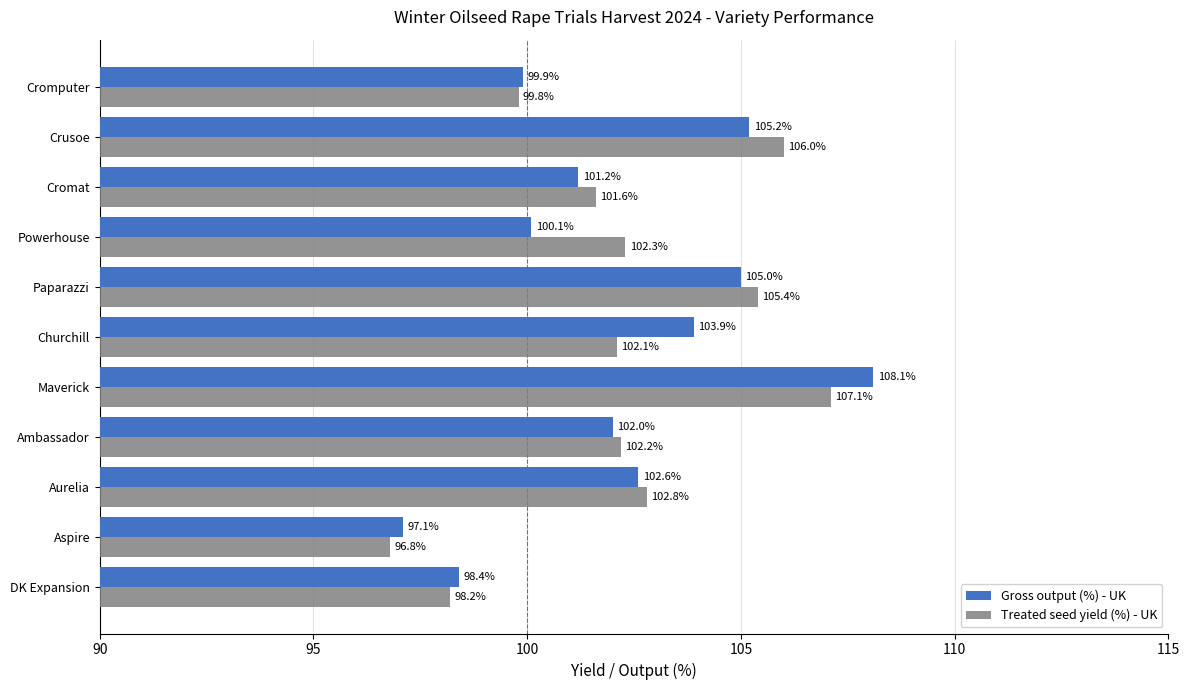

What are all the series names shown in the legend?

Gross output (%) - UK, Treated seed yield (%) - UK